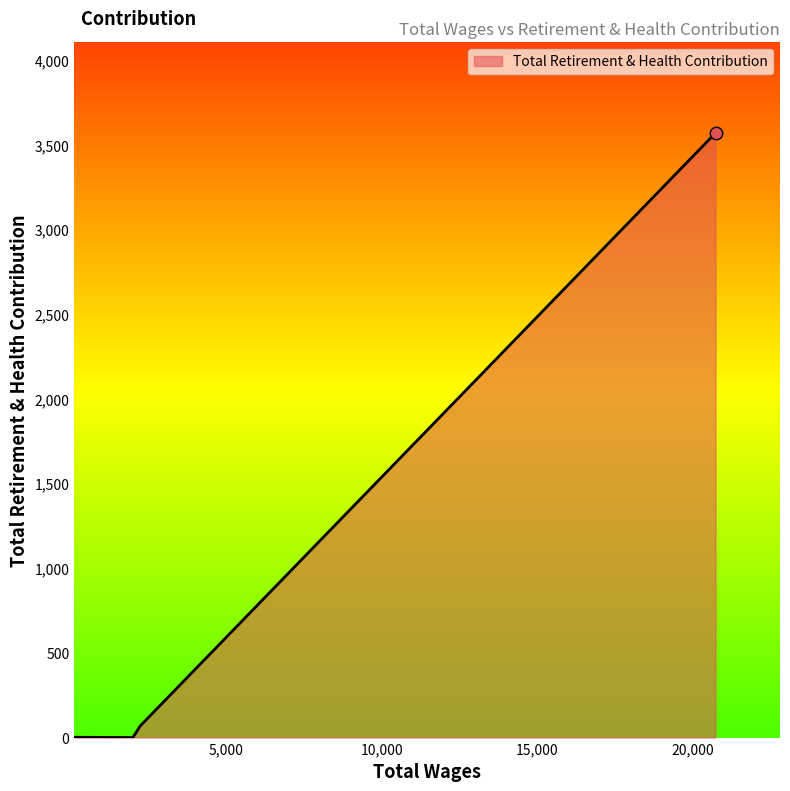

What is the maximum value shown in the chart?

3571